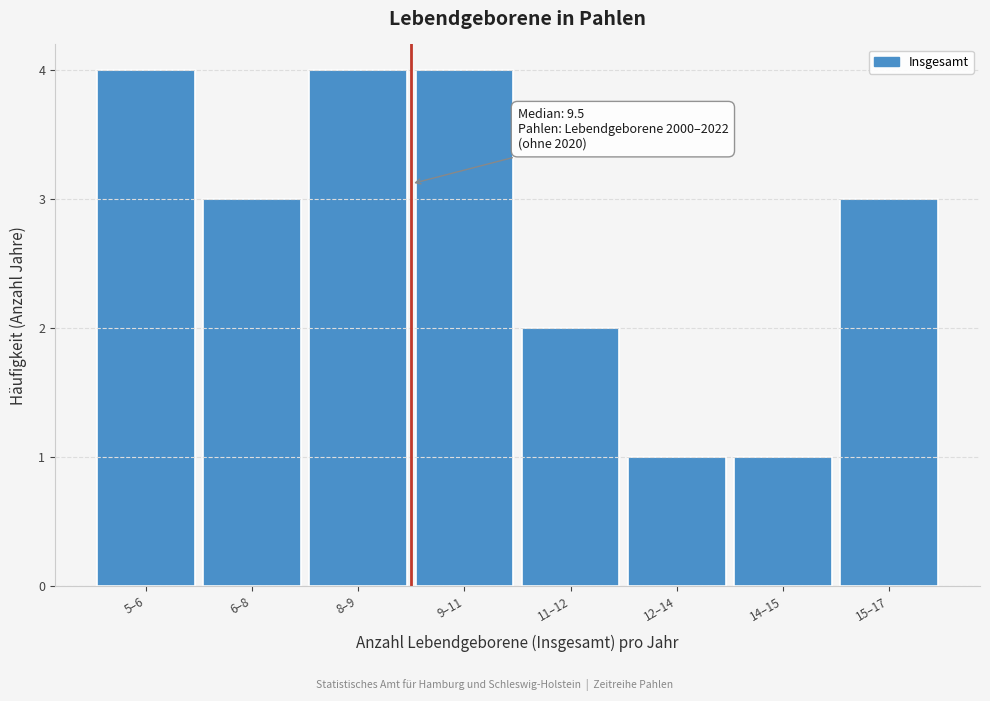

Reading left to right, list all the values displayed in this chart.

4	3	4	4	2	1	1	3